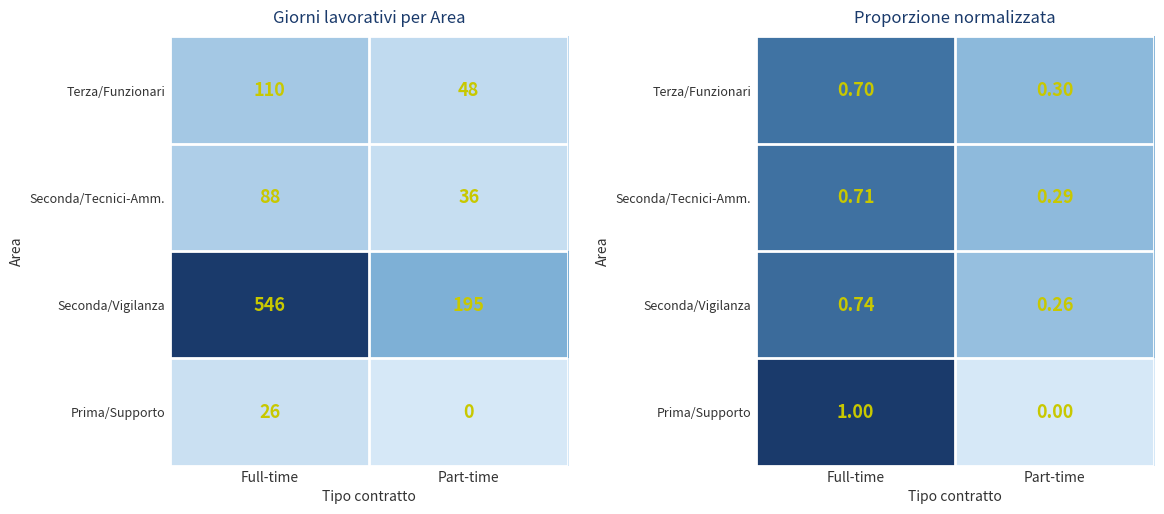

Which has a higher value, Full-time or Part-time?

Full-time